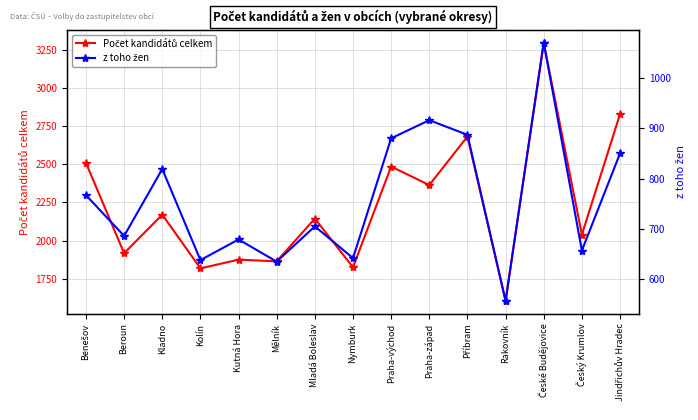

True or false: z toho žen has more than 2 interior local peaks.

True